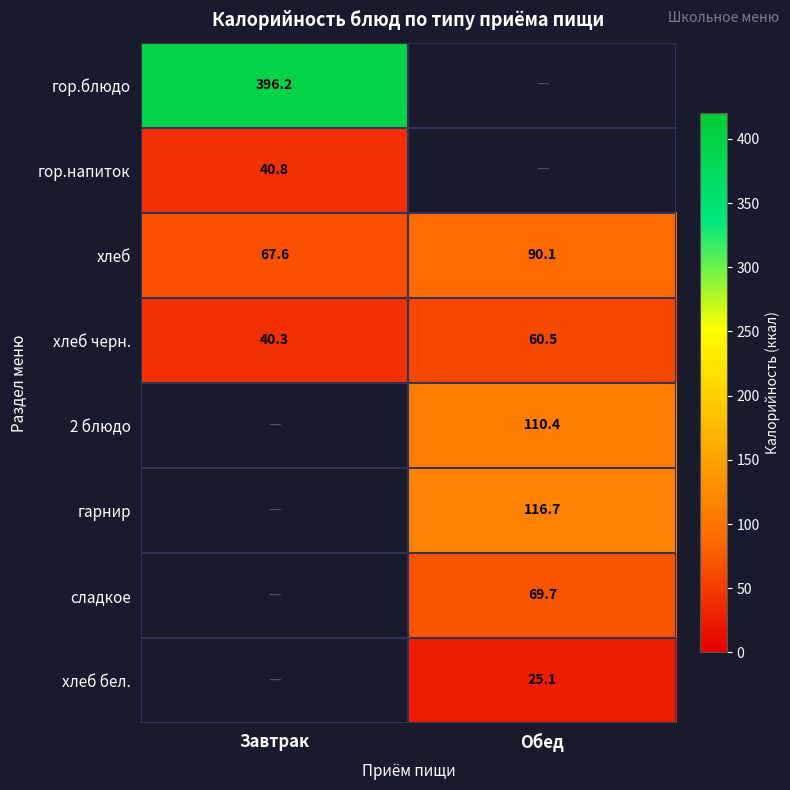

At which label does гарнир first exceed 116?

Обед